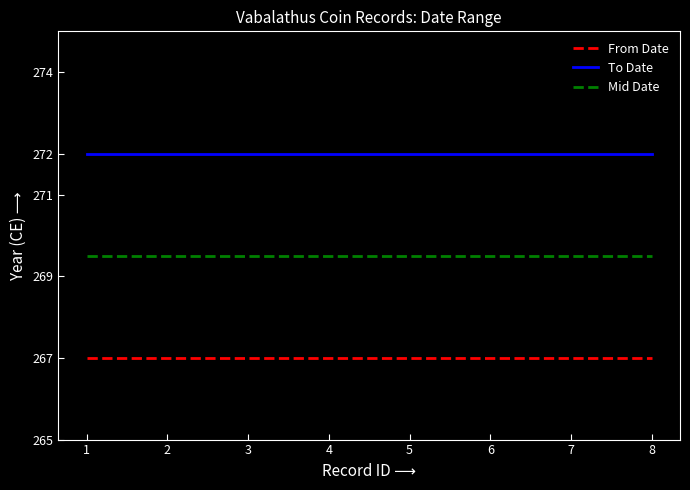

True or false: Mid Date and To Date intersect in this chart.

False